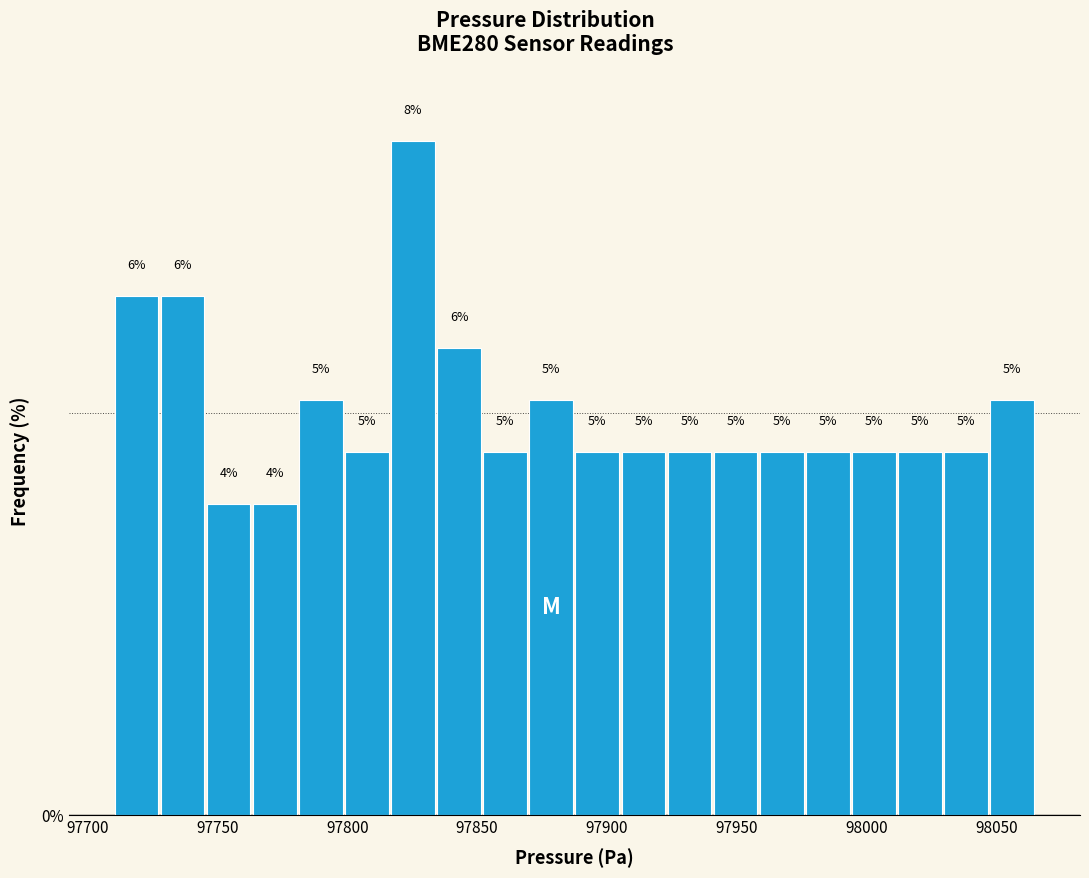

Read against the x-axis, roughly where is the centre of the tallest bar?

97825